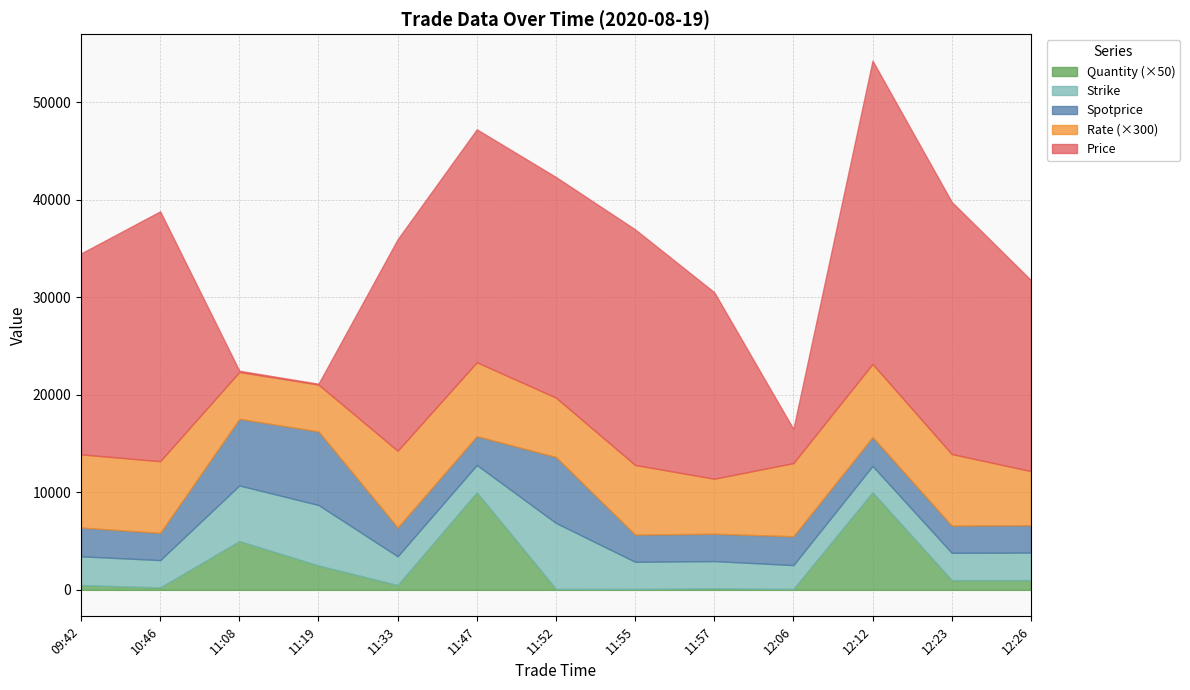

Reading left to right, what are all the values shown in this chart?

Price: 20591.0	25609.0	129.0	86.0	21673.0	23873.0	22609.0	24147.0	19113.0	3499.0	31083.0	25845.0	19583.0
Rate: 25.0	24.5	16.0	16.0	26.2	25.2	20.3	23.8	18.8	25.0	25.0	24.5	18.5
Spotprice: 2948.0	2789.0	6830.0	7535.0	2947.0	2954.0	6755.0	2782.0	2804.0	2954.0	2960.0	2783.0	2809.0
Strike: 2940.0	2800.0	5700.0	6200.0	2940.0	2800.0	6760.0	2780.0	2800.0	2440.0	2700.0	2800.0	2820.0
Quantity: 10.0	5.0	100.0	50.0	10.0	200.0	2.0	2.0	3.0	2.0	200.0	20.0	20.0